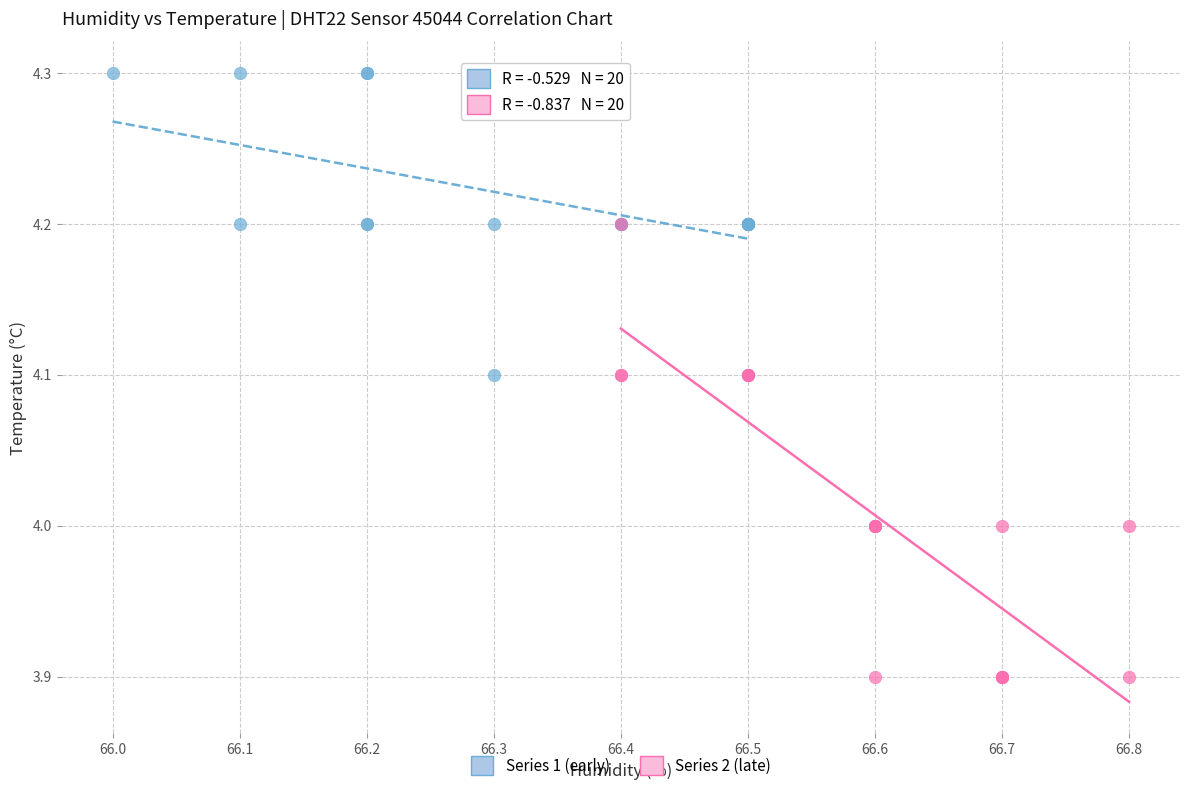

Which series reaches the maximum Y coordinate?

Series 1 (early)